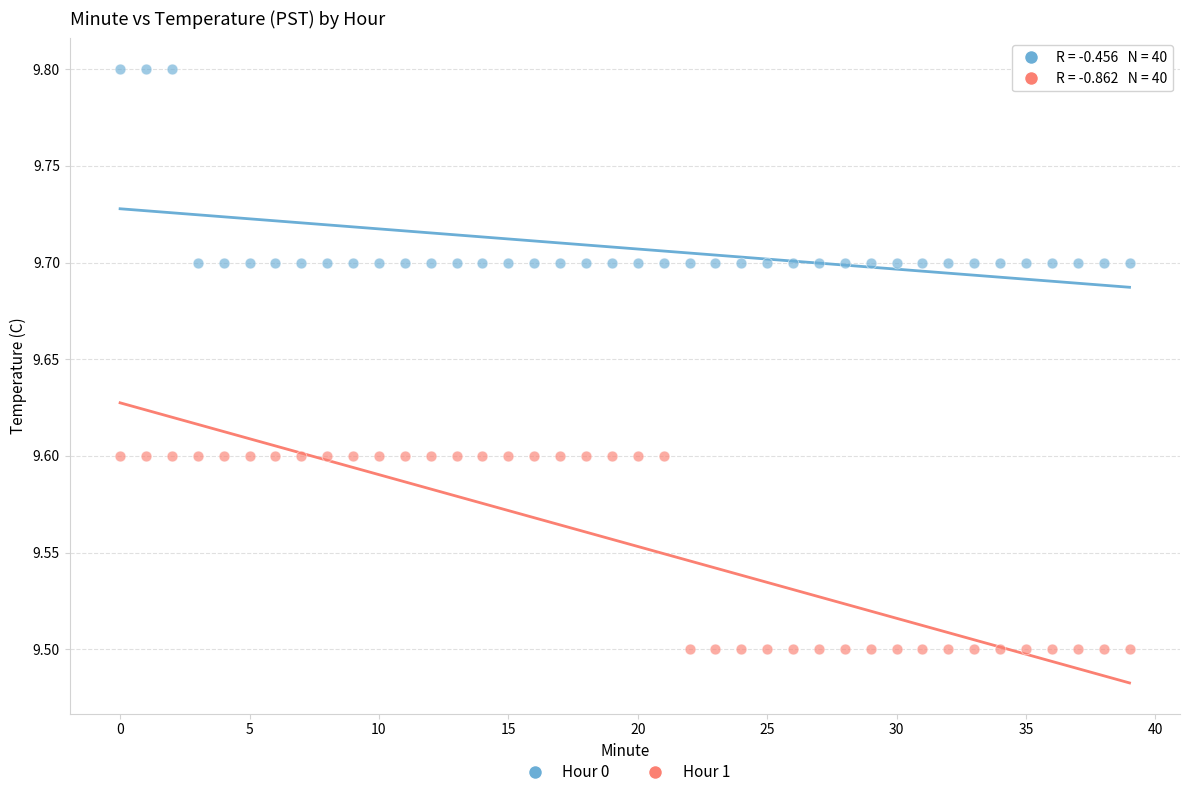

What are all the series names shown in the legend?

Hour 0, Hour 1